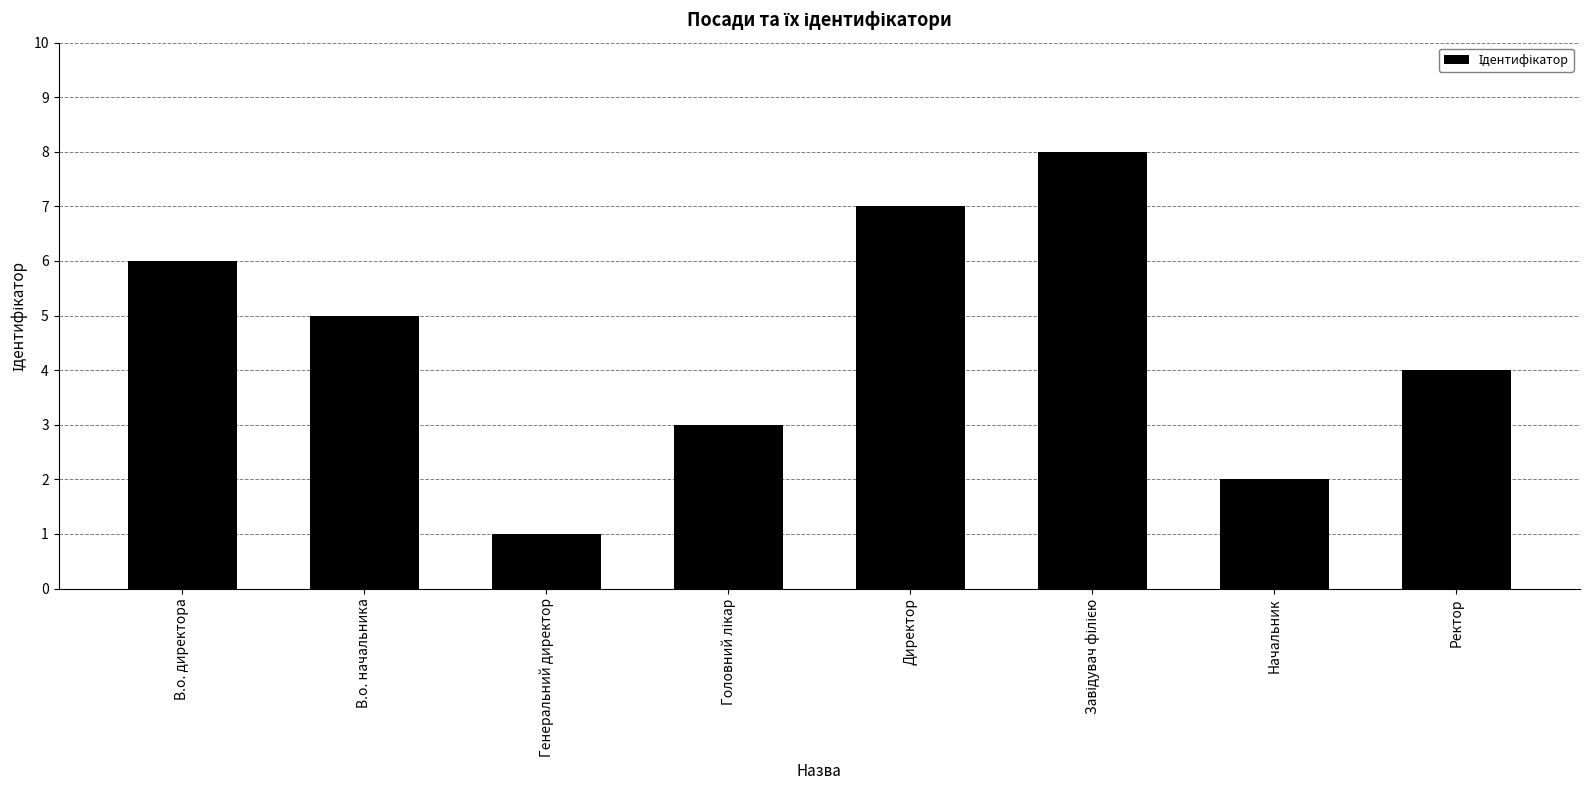

Are the bars horizontal?

No